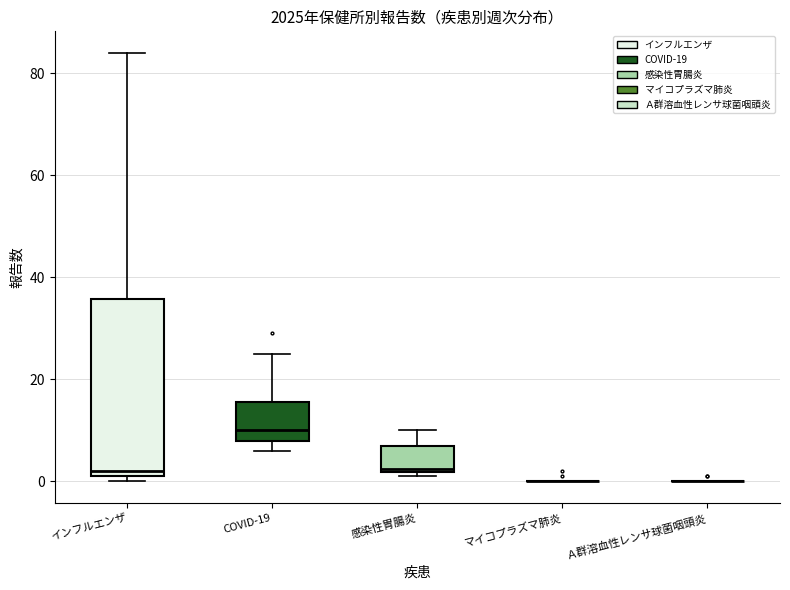

Comparing the boxes themselves (not the whiskers), which one is the tallest?

インフルエンザ